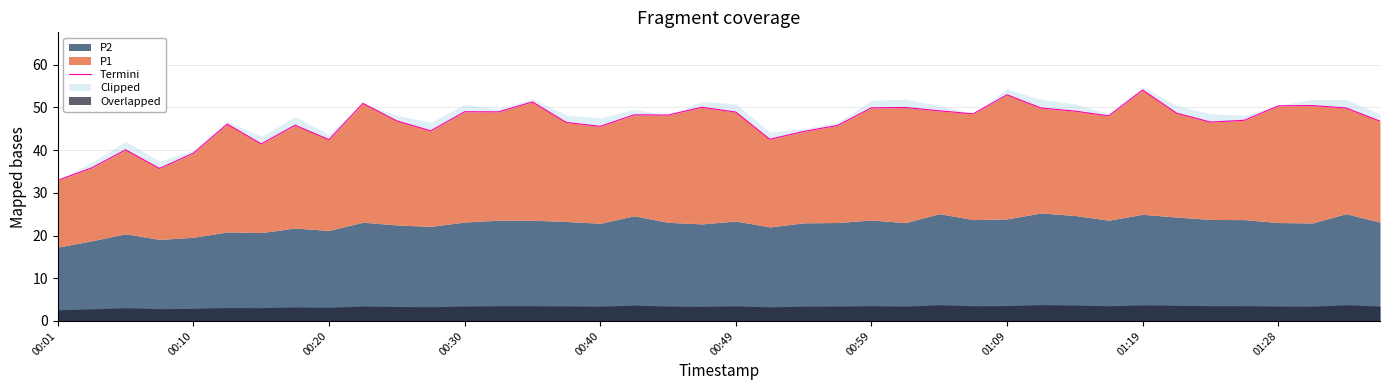

What is the greatest value displayed?

54.1